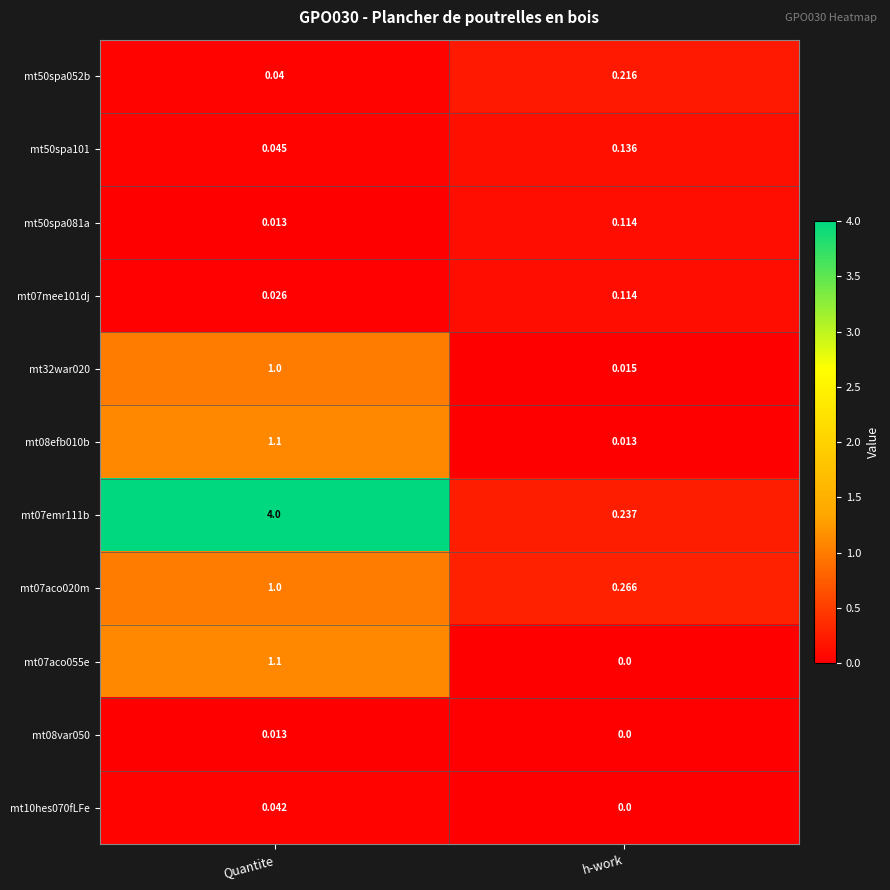

What is the difference between the highest and lowest values at Quantite?

4.0